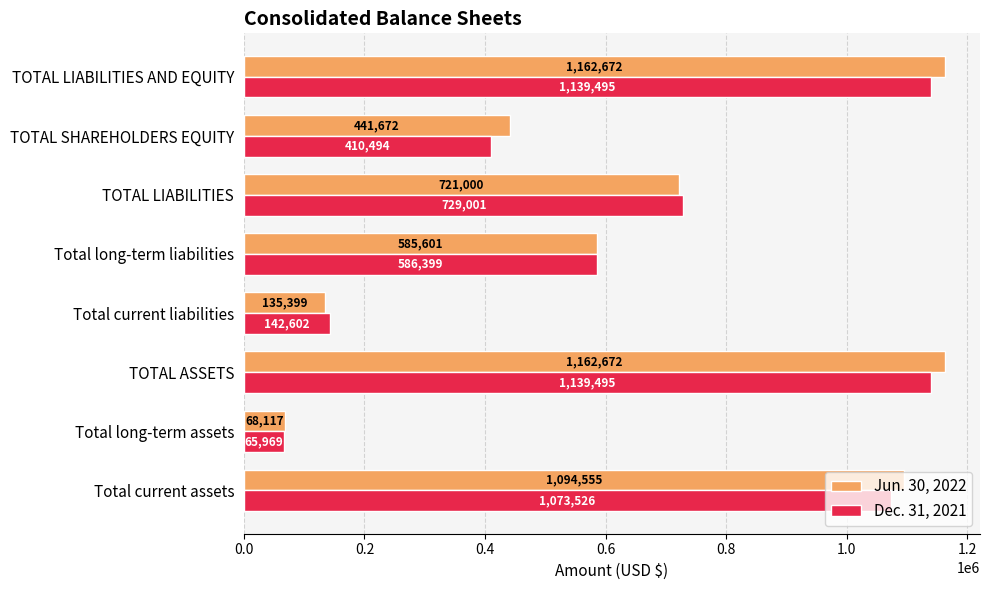

Rank the series by their average value, from lowest to highest.

Dec. 31, 2021, Jun. 30, 2022